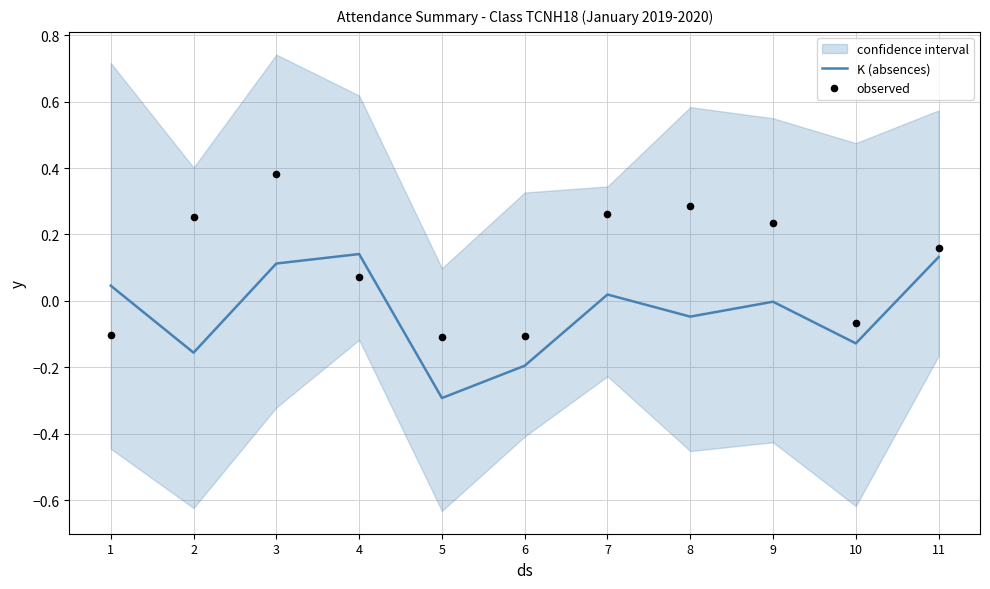

Is the value of observed at 9 greater than the value of K (absences) at 1?

Yes